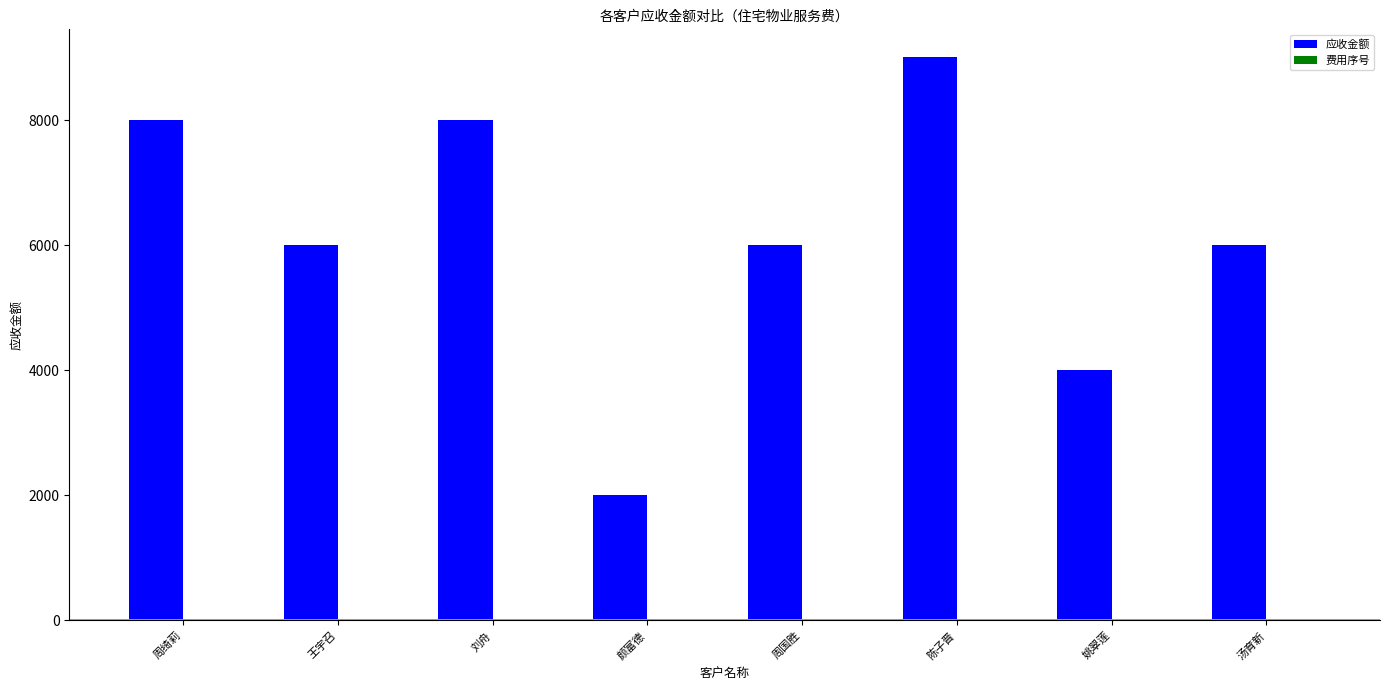

Count the 应收金额 values in the range 6000 to 8000.

5